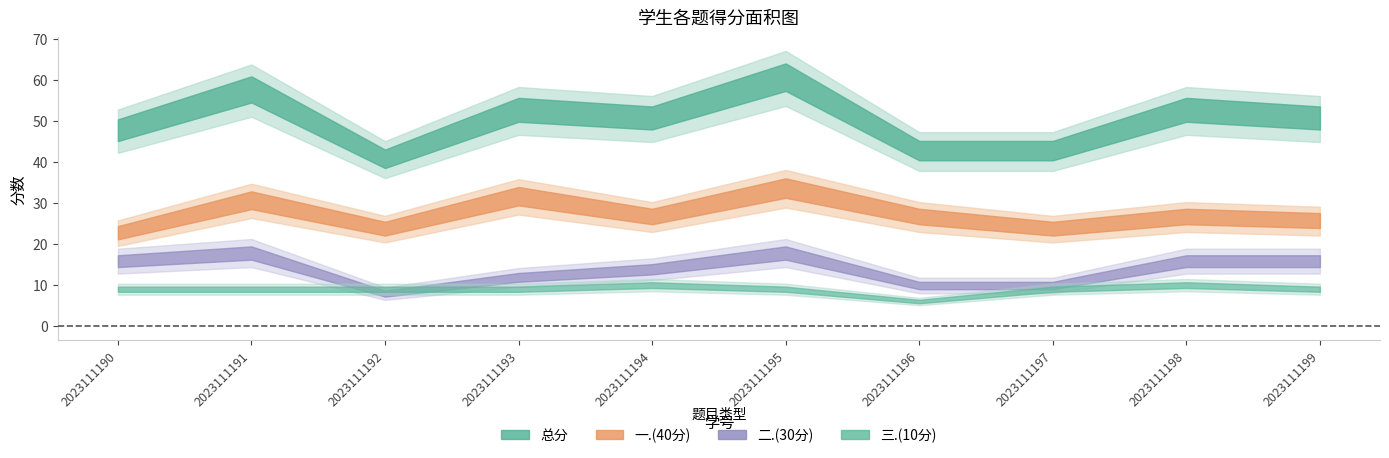

The 二.(30分) series shows 28 at 2023111199. True or false?

False